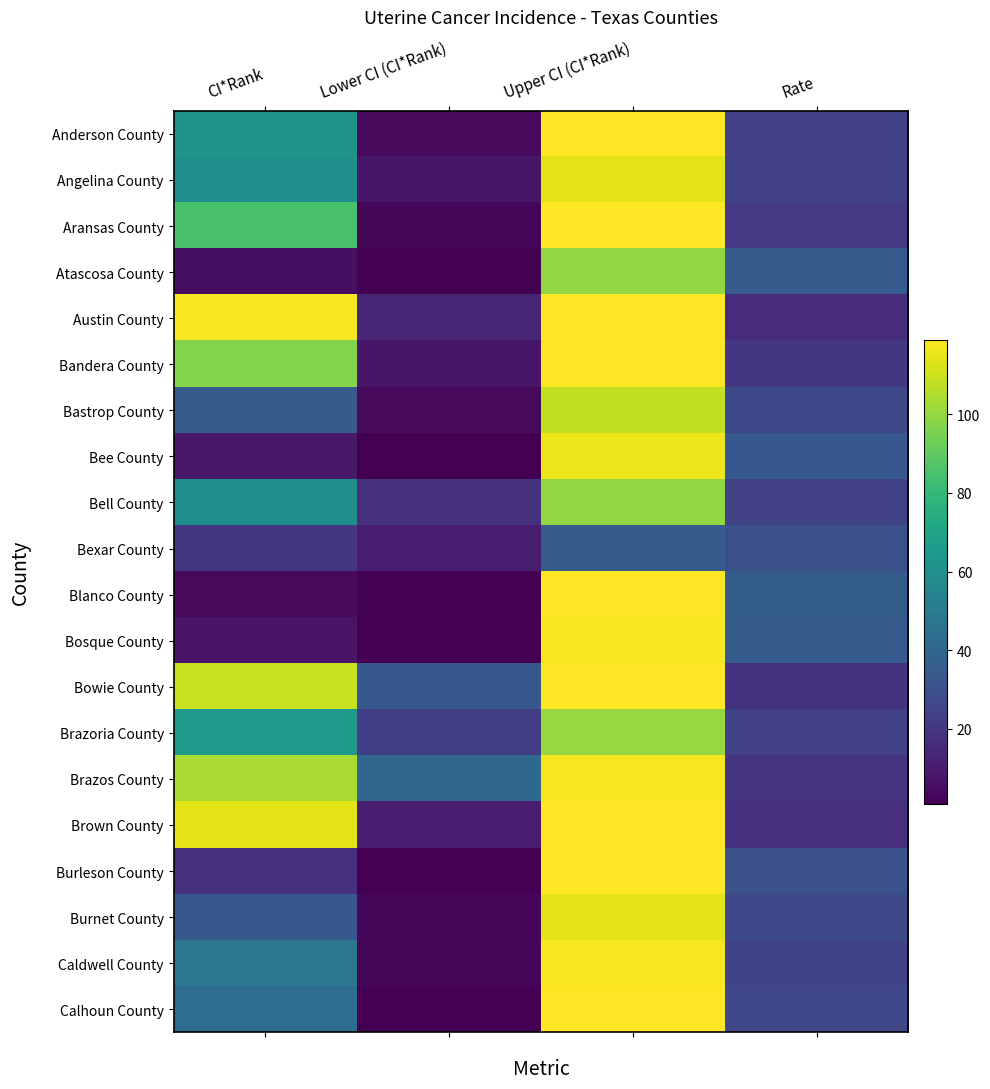

Rank the series at Lower CI (CI*Rank) from lowest to highest value.

Atascosa County, Bee County, Blanco County, Bosque County, Burleson County, Calhoun County, Aransas County, Burnet County, Caldwell County, Anderson County, Bastrop County, Angelina County, Bandera County, Bexar County, Brown County, Austin County, Bell County, Brazoria County, Bowie County, Brazos County